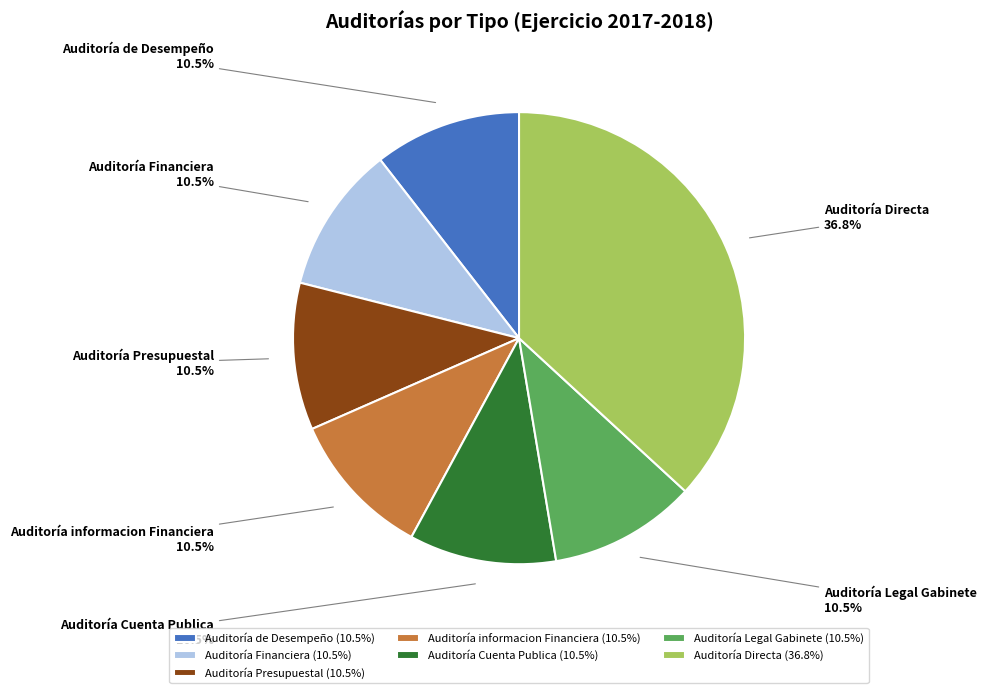

Does Auditoría de Desempeño account for over 50% of the chart?

No